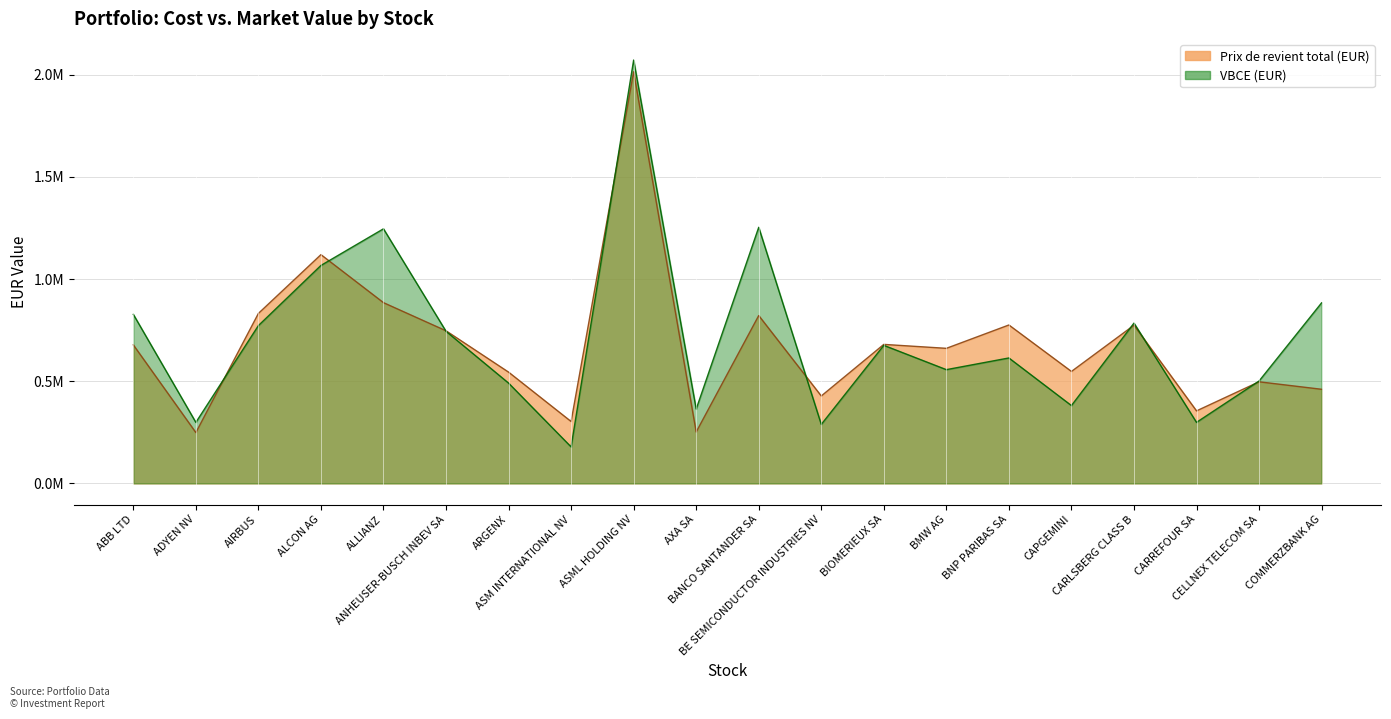

What is the average value of the Prix de revient total (EUR) series?

681115.6